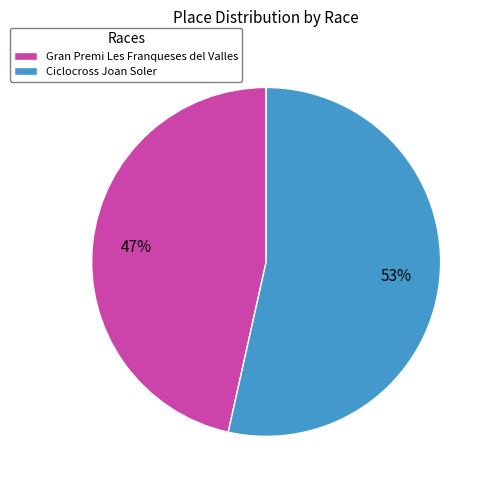

To the nearest percent, what is the combined percentage of Gran Premi Les Franqueses del Valles and Ciclocross Joan Soler?

100%